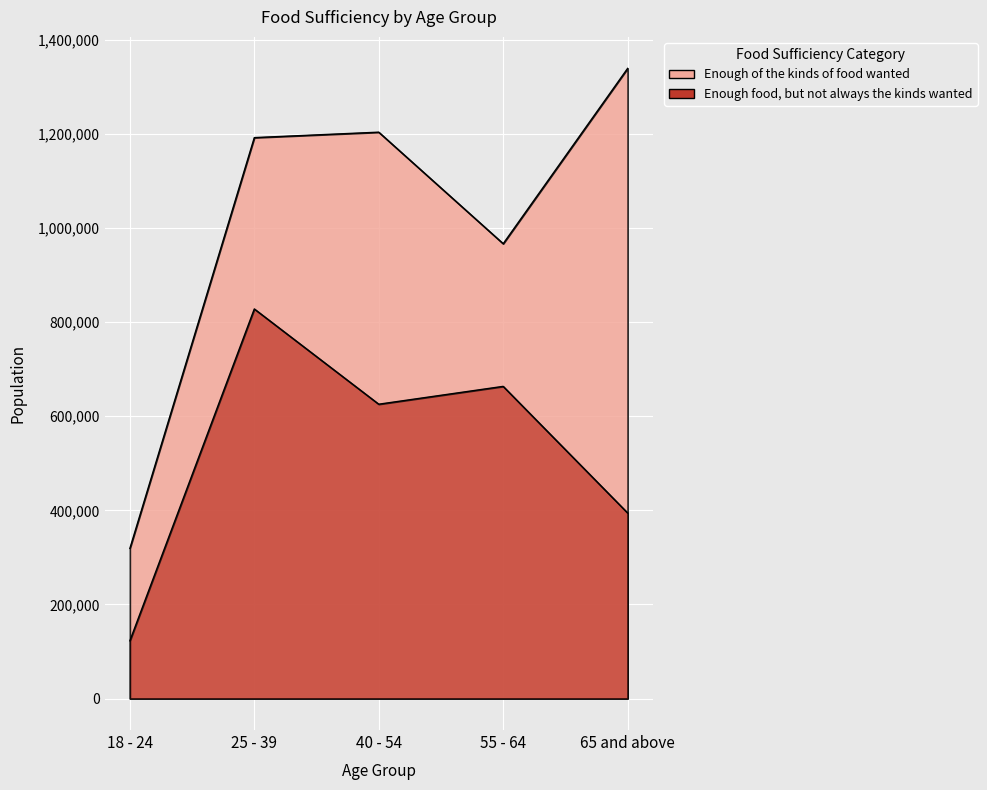

What is the greatest value displayed?

1339478